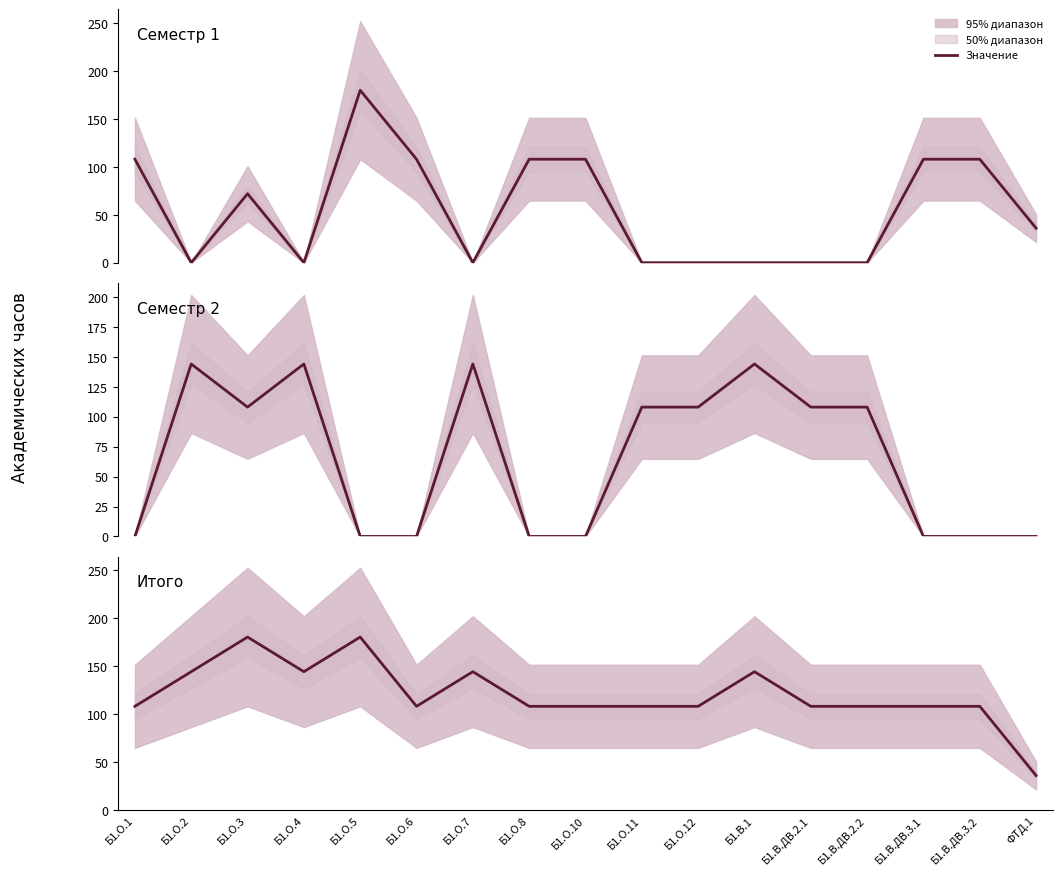

True or false: Семестр 1 and Итого cross at least once.

False